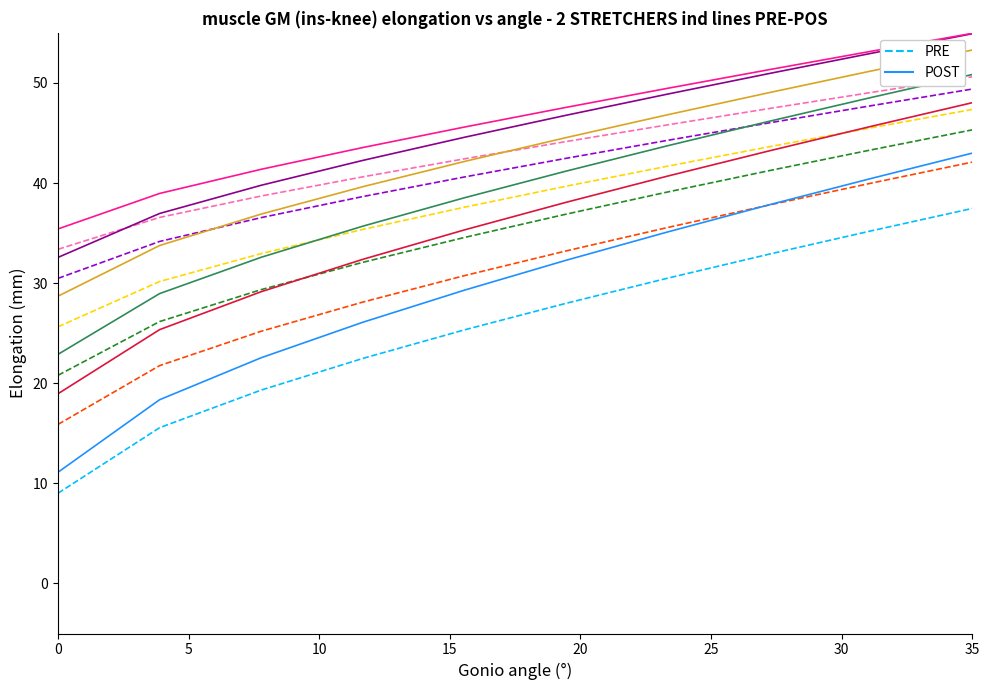

What position from the left is 10?

3